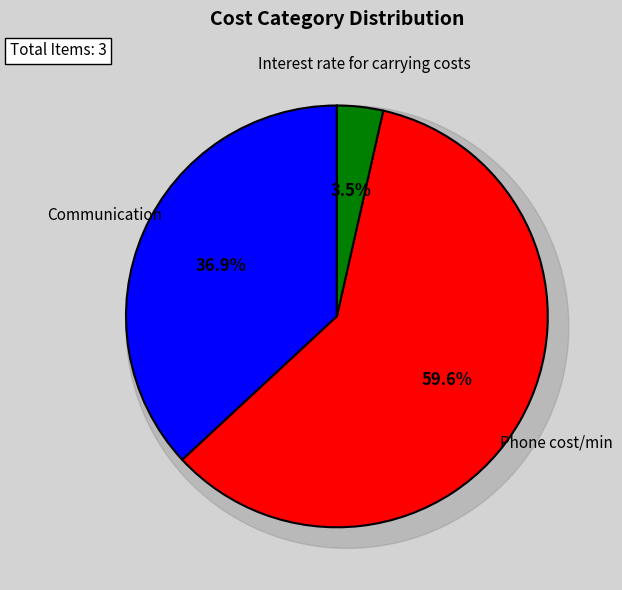

Which category has the smallest portion of the pie?

Interest rate for carrying costs